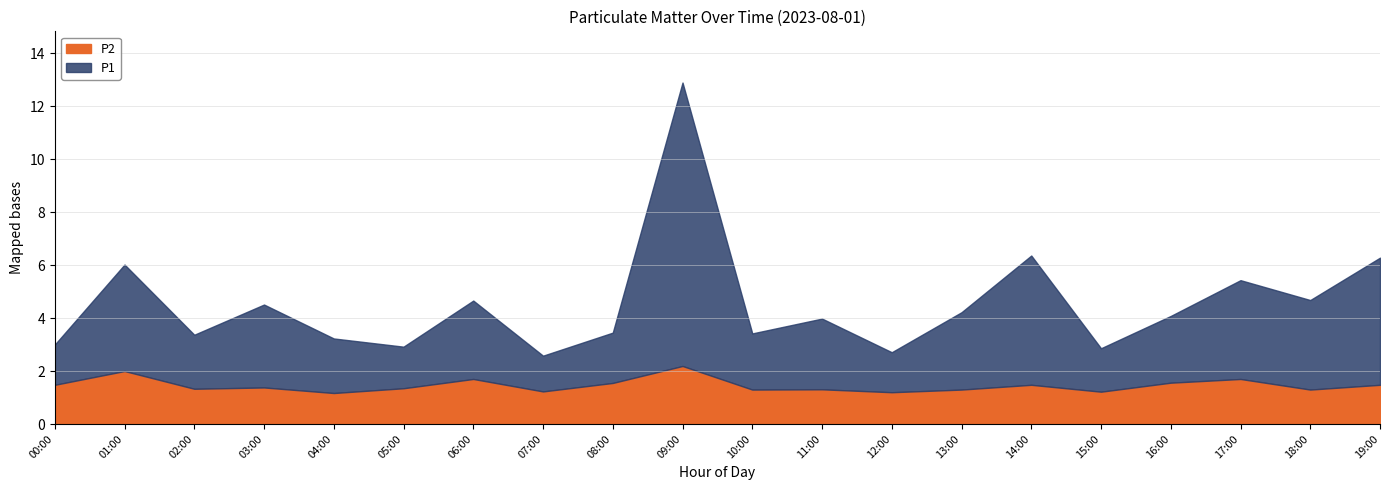

Which category has the highest value in the P2 series?

09:00